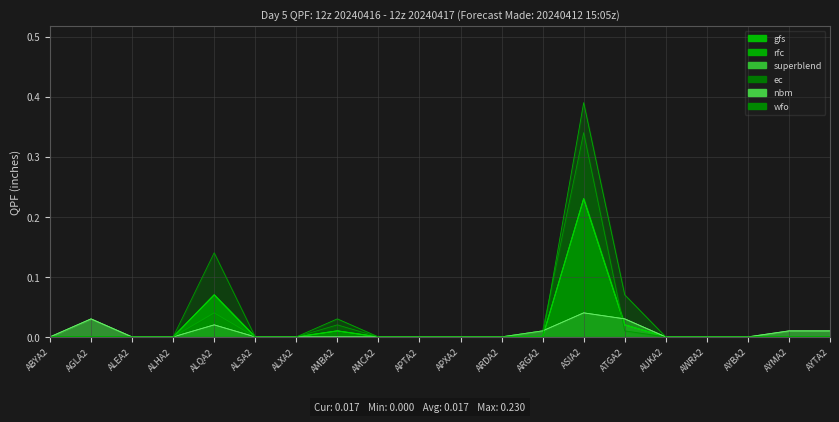

List the labels in order of rfc value, smallest first.

ABYA2, AGLA2, ALEA2, ALHA2, ALSA2, ALXA2, AMCA2, APTA2, APXA2, ARDA2, ARGA2, AUKA2, AWRA2, AYBA2, AYMA2, AYTA2, AMBA2, ATGA2, ALQA2, ASIA2